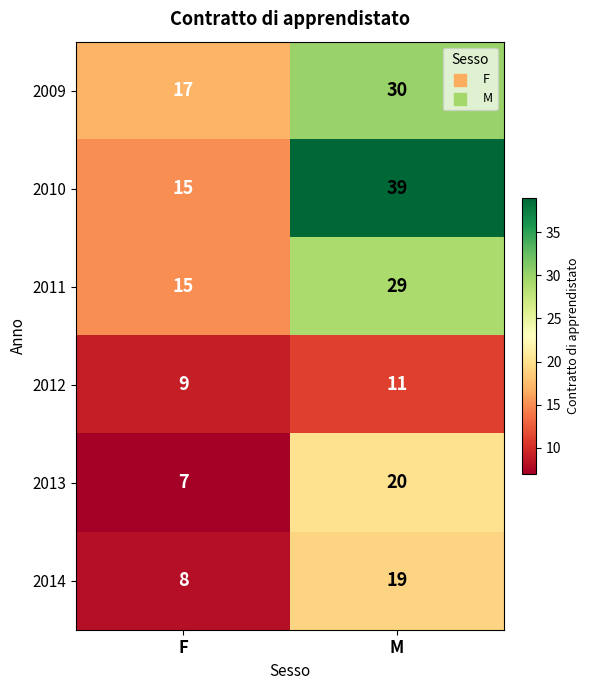

Which series has the widest spread of values?

2010